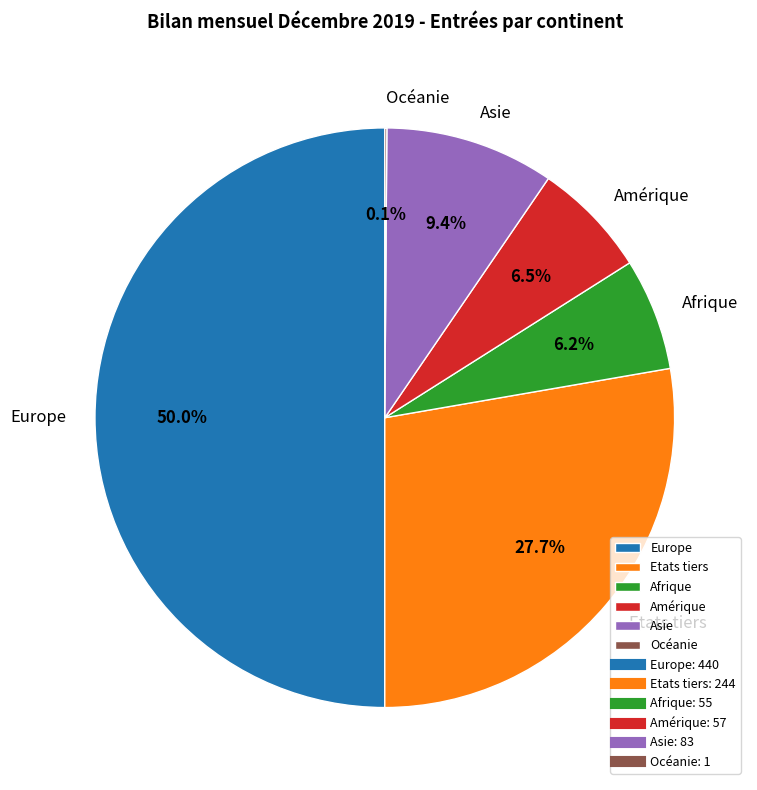

To the nearest percent, what portion does Etats tiers represent?

28%